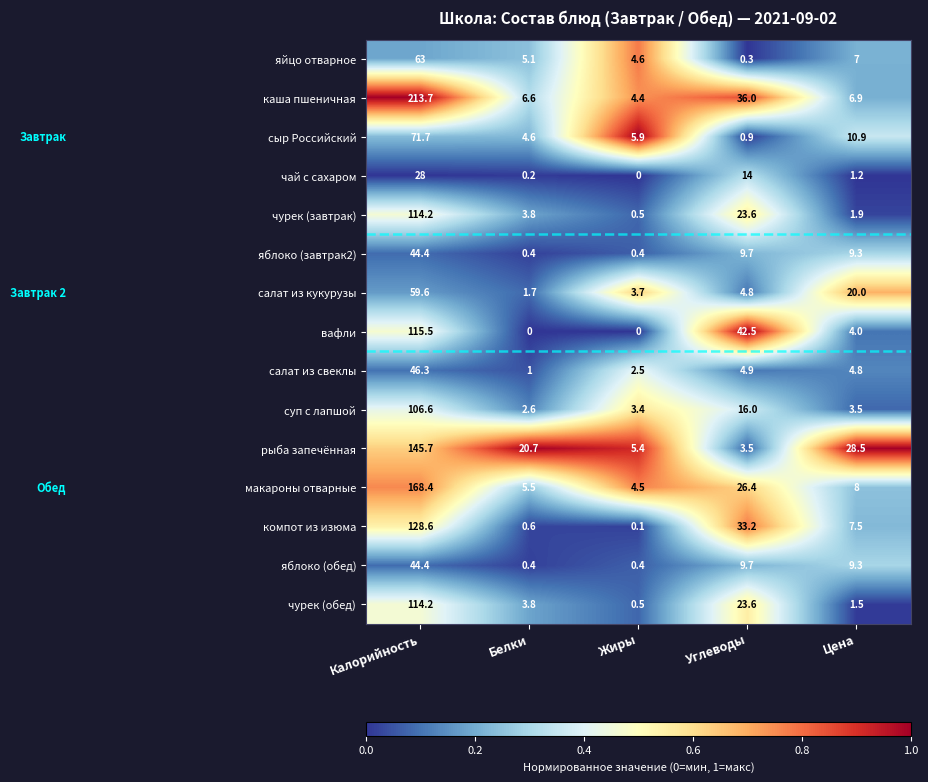

Where is макароны отварные nearest to the value 86?

Углеводы